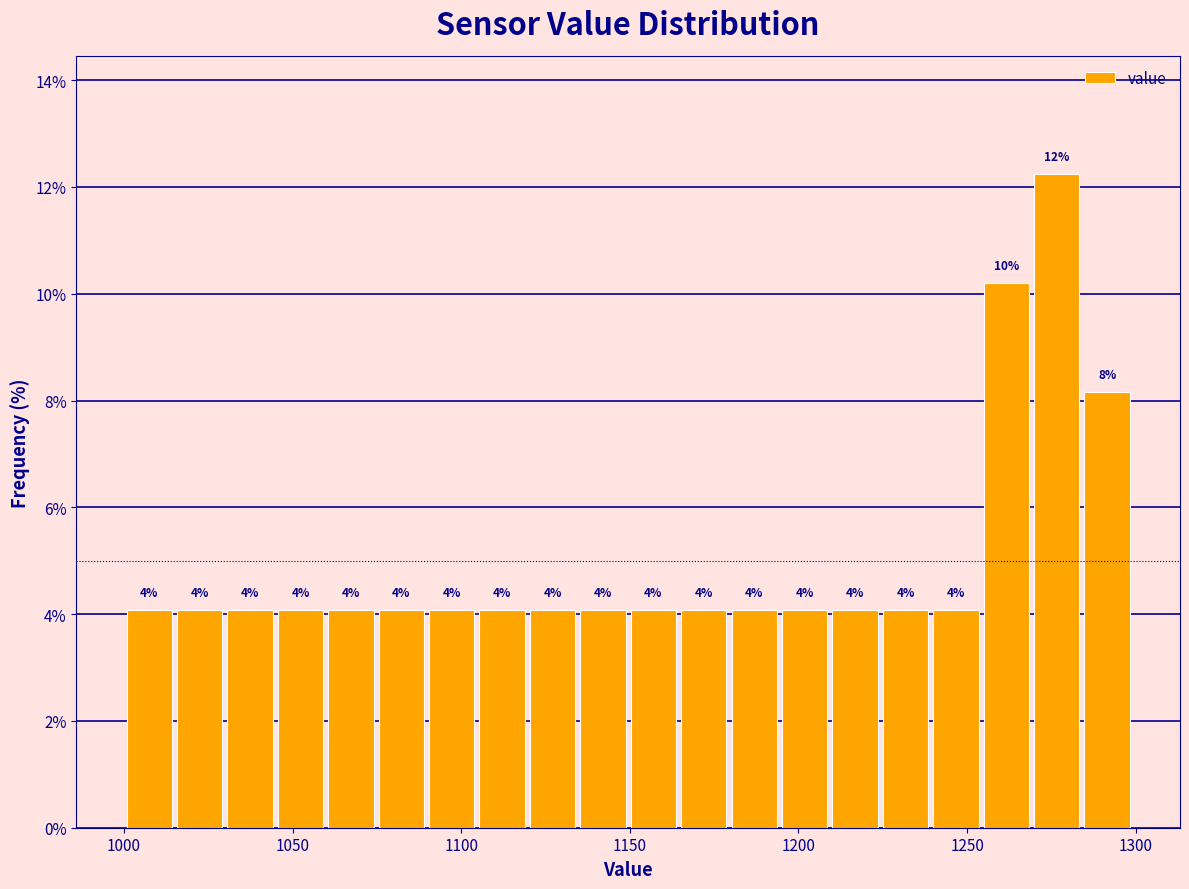

Read against the x-axis, roughly where is the centre of the tallest bar?

1275